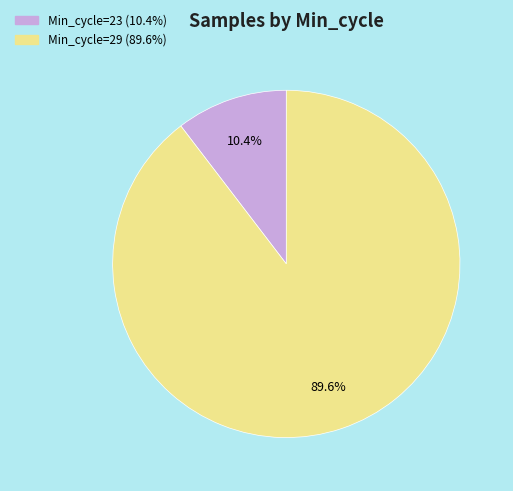

To the nearest percent, what is the average slice percentage?

50%